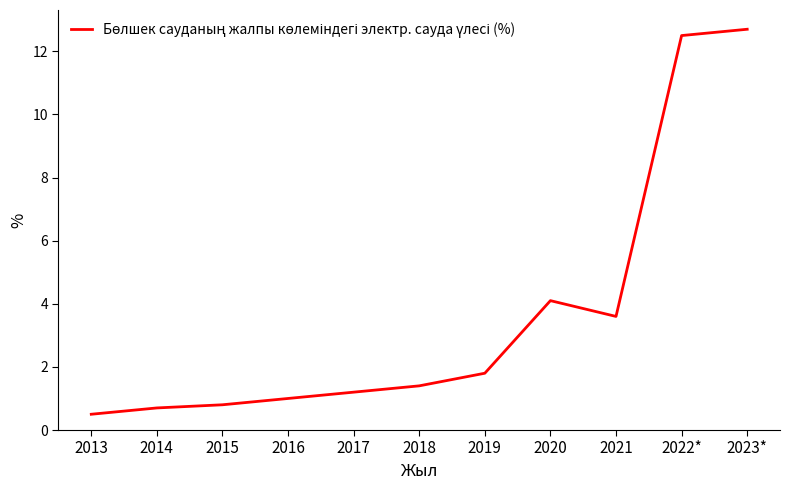

What position from the left is 2013?

1